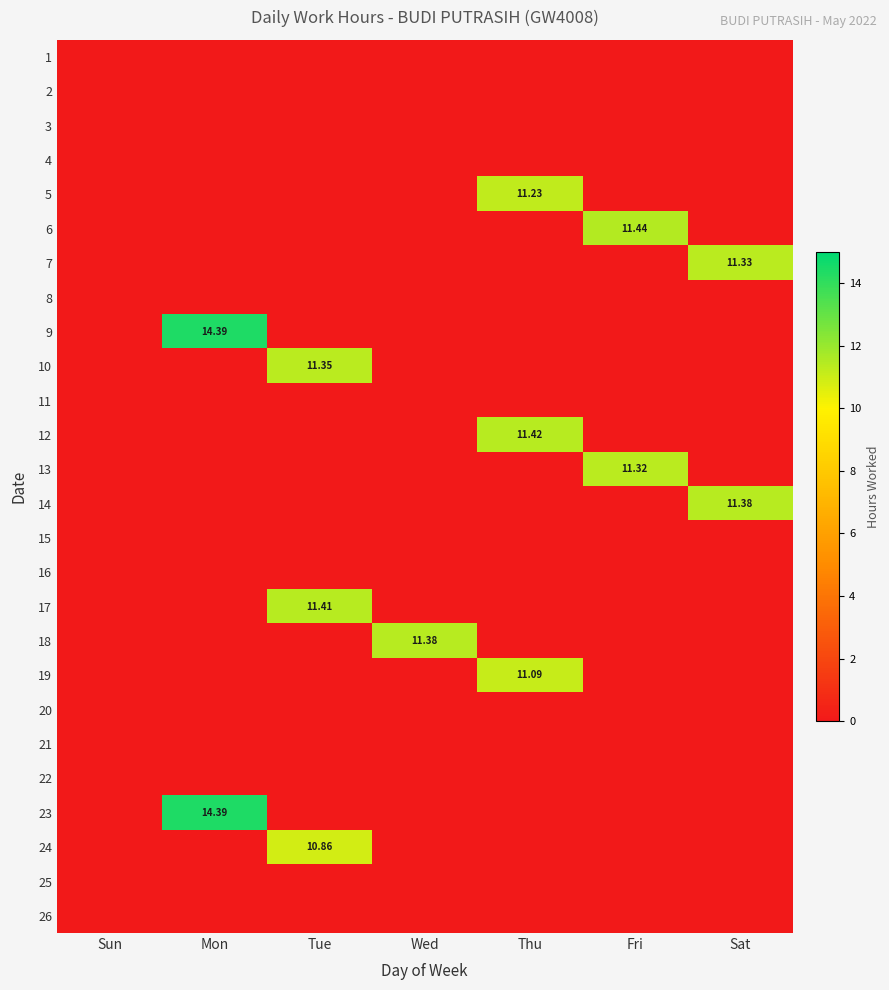

What is the greatest value displayed?

14.4